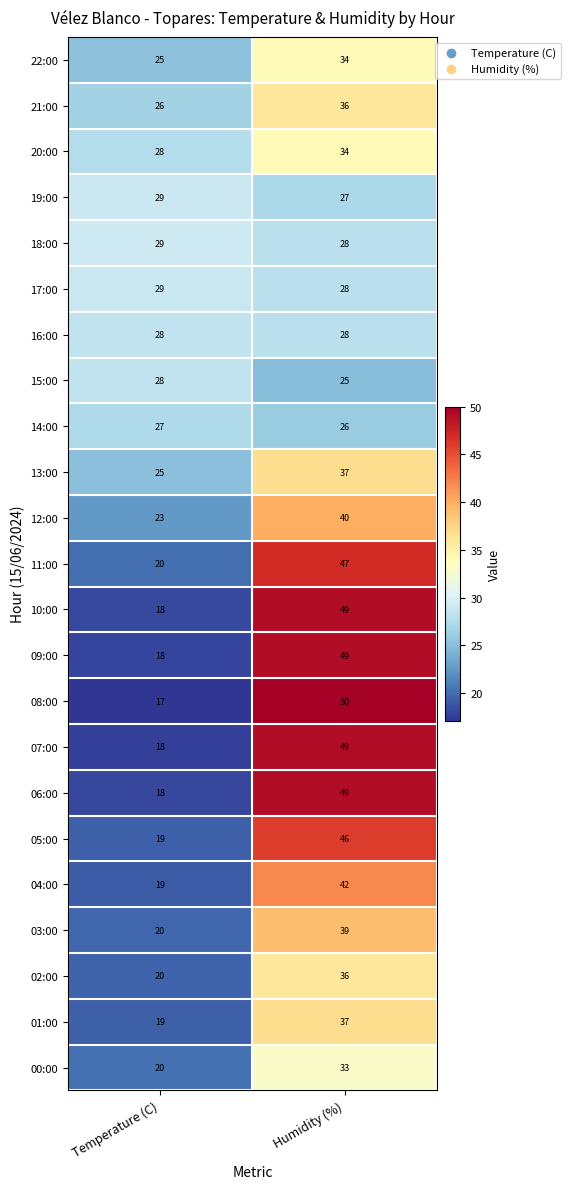

What is the difference between the highest and lowest values at Temperature (C)?

12